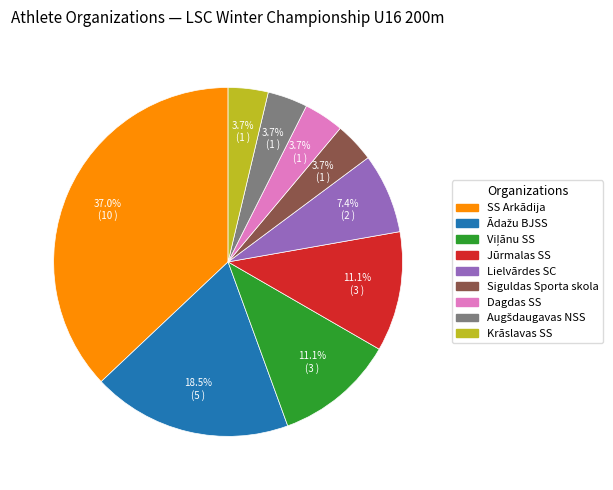

To the nearest percent, what is the average slice percentage?

11%